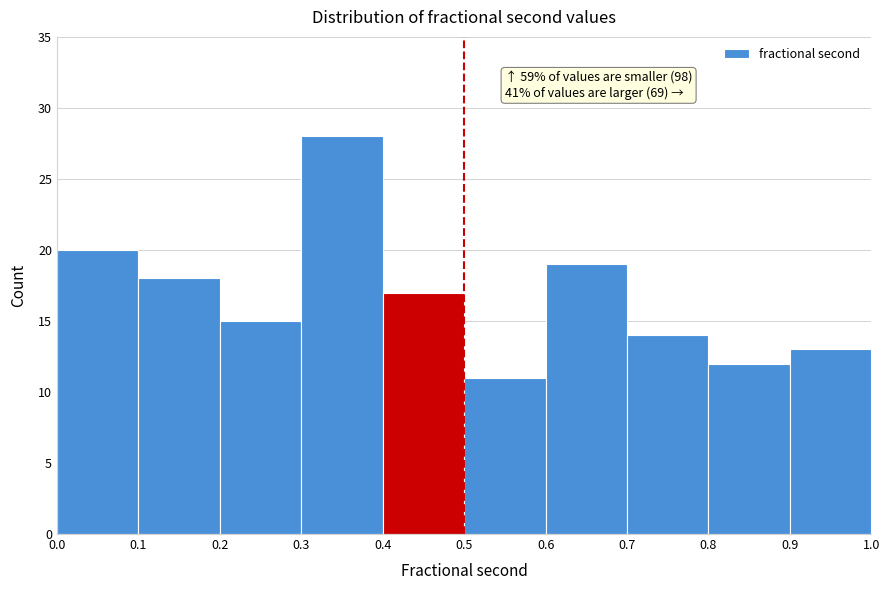

Which range on the x-axis has the tallest bar?

0.3 to 0.4